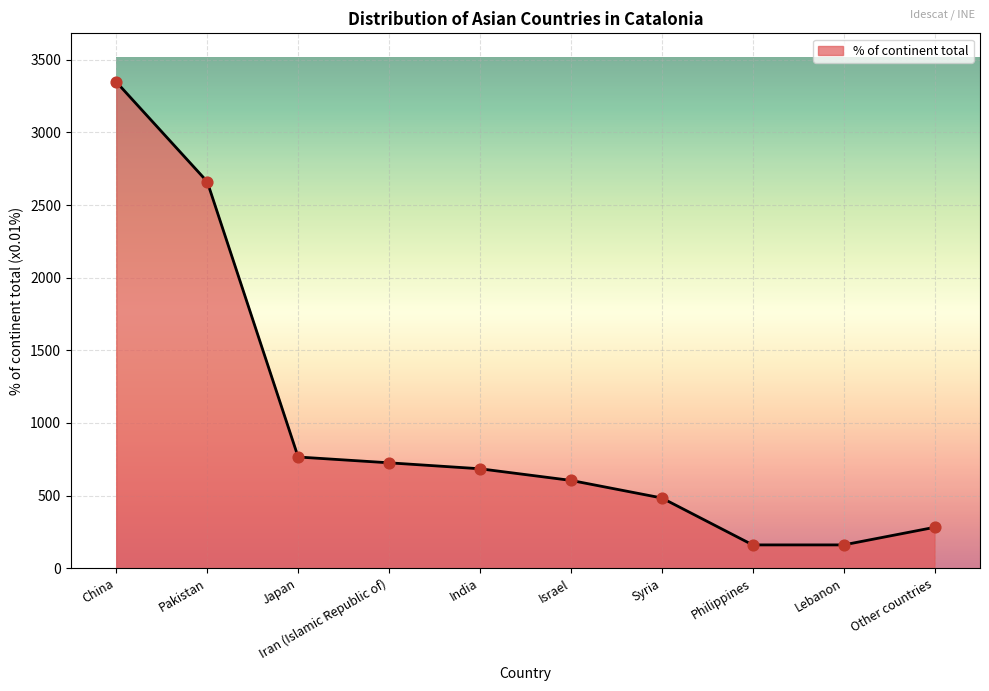

Approximately how many times larger is the value at Japan compared to Pakistan?

0.3